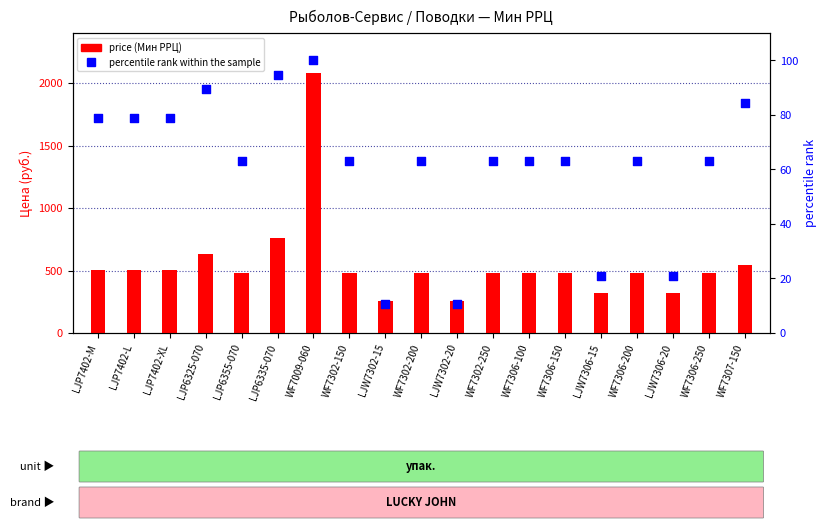

Is the value of percentile rank within the sample at LJW7306-20 greater than the value of price (Мин РРЦ) at LJP7402-XL?

No